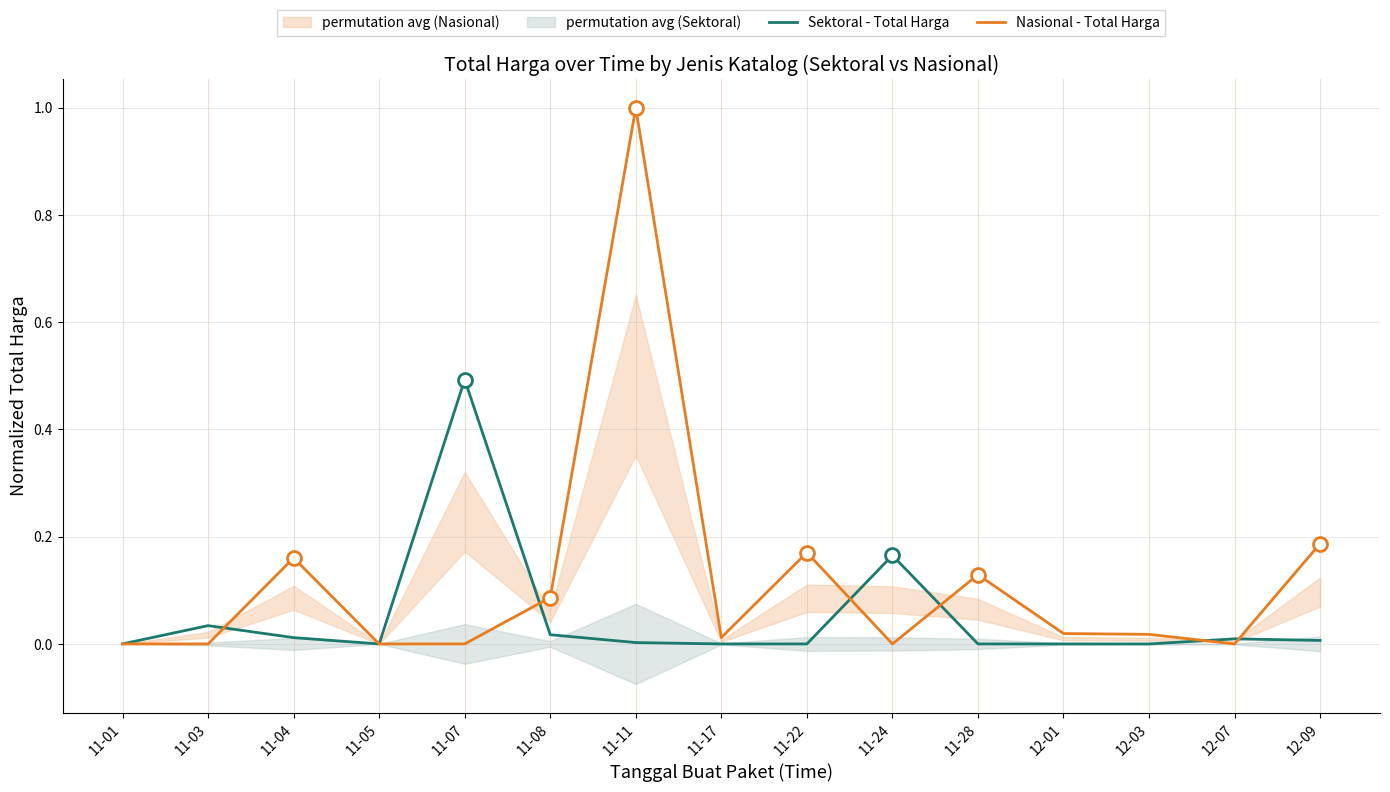

At which category does Nasional - Total Harga reach its first local peak?

11-04